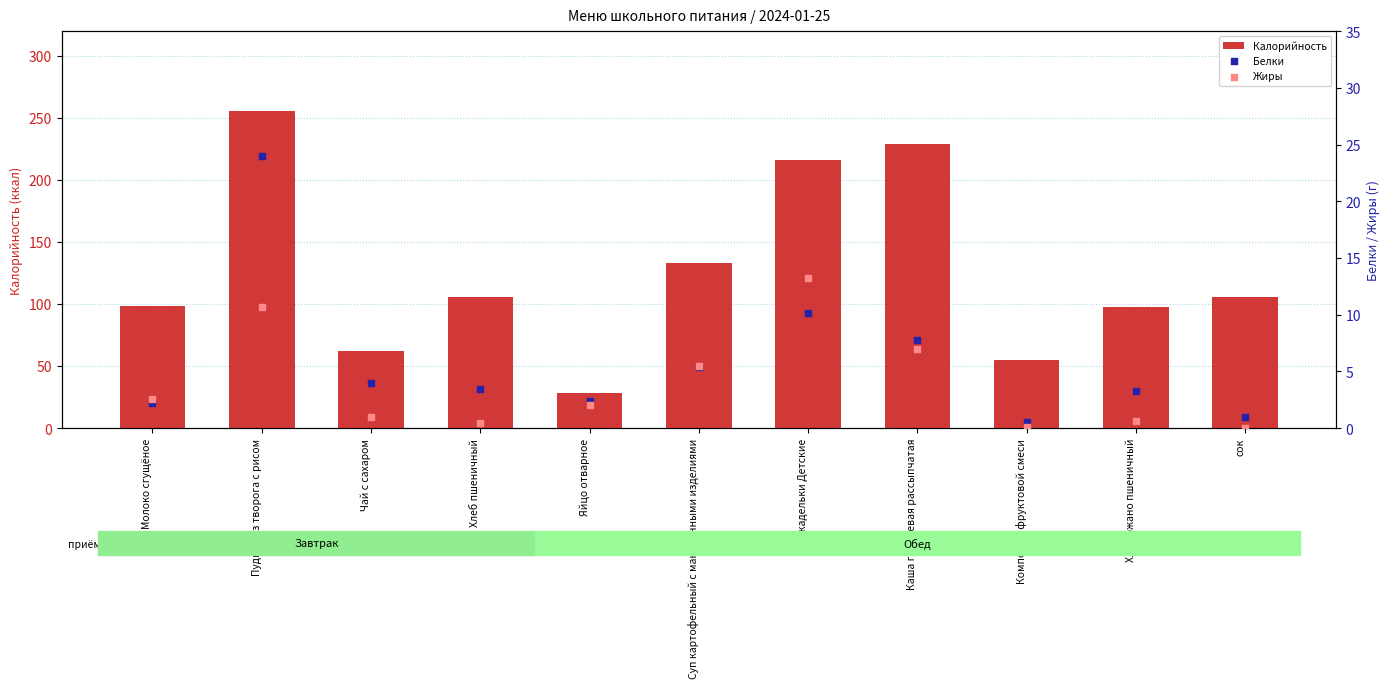

Which series has the widest spread of Y values?

Калорийность